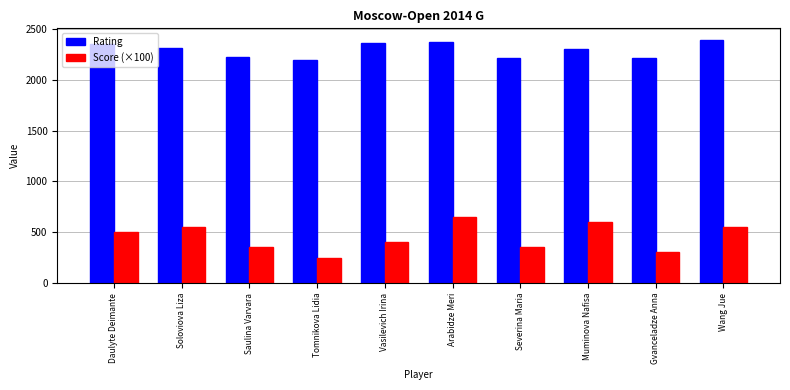

What is the greatest value displayed?

2386